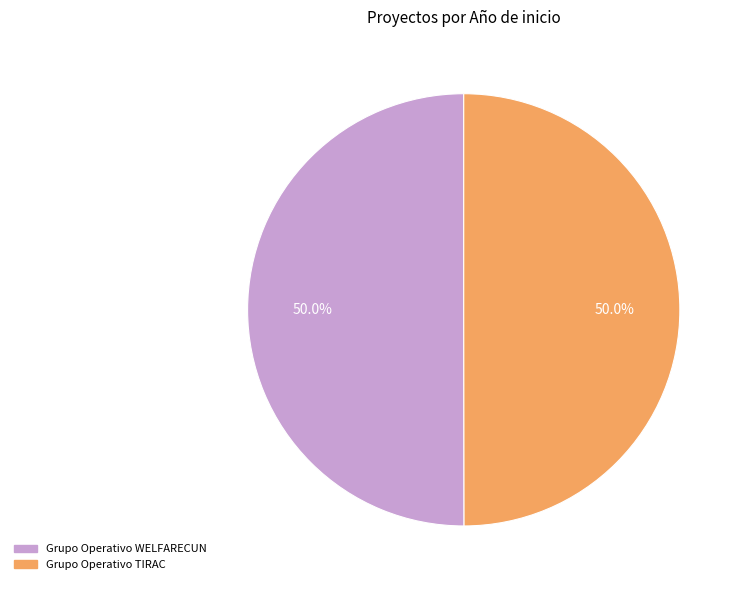

To the nearest percent, what portion does Grupo Operativo TIRAC represent?

50%